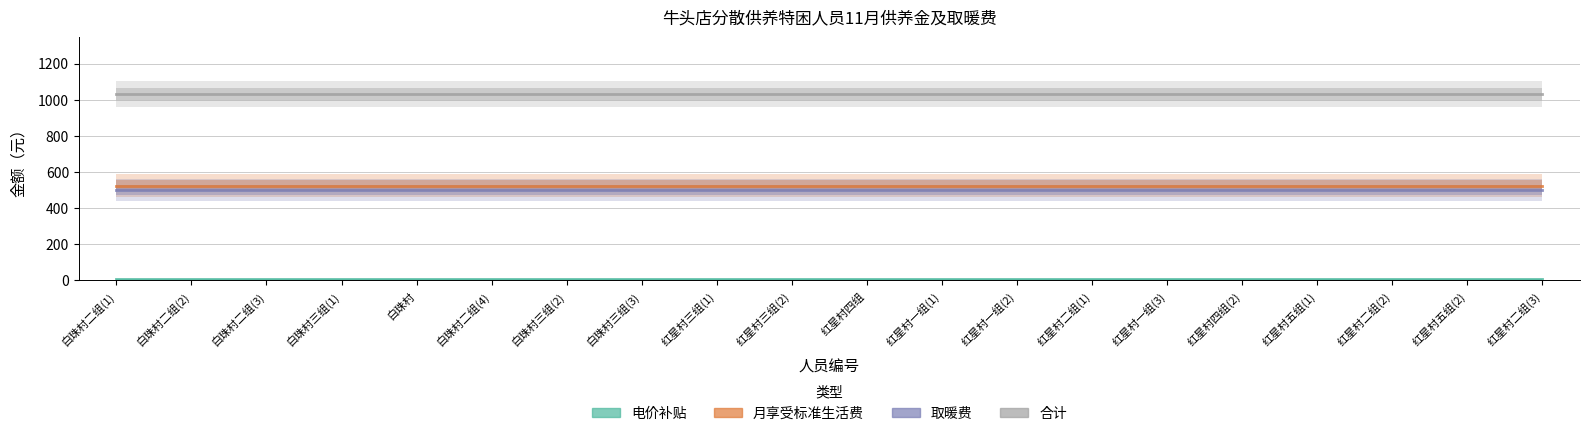

At which label does 电价补贴 reach its peak?

白珠村二组(1)